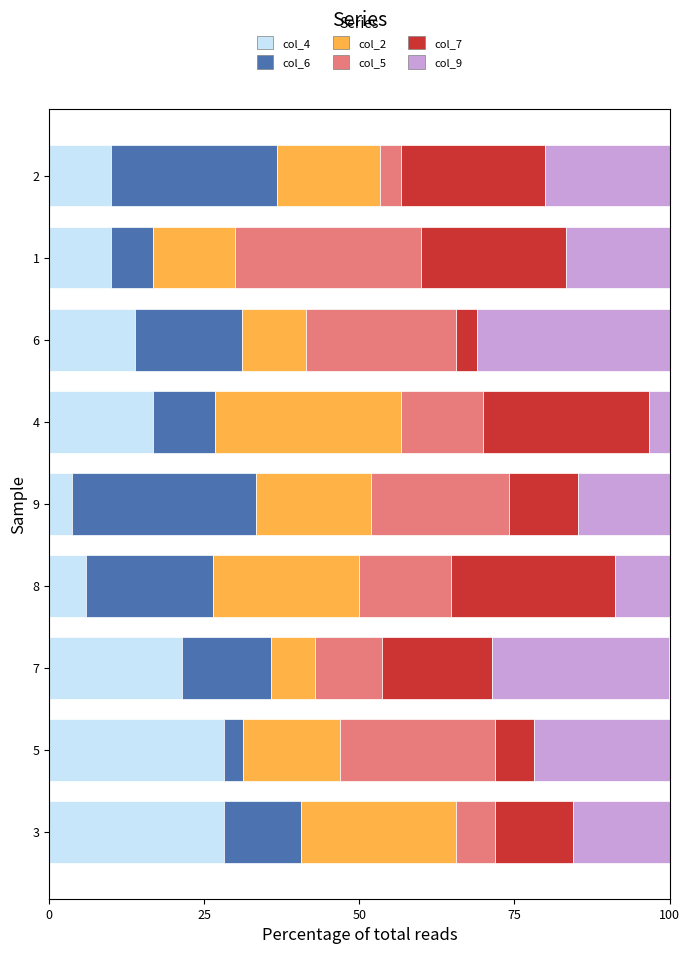

What is the minimum value for col_4?

3.7